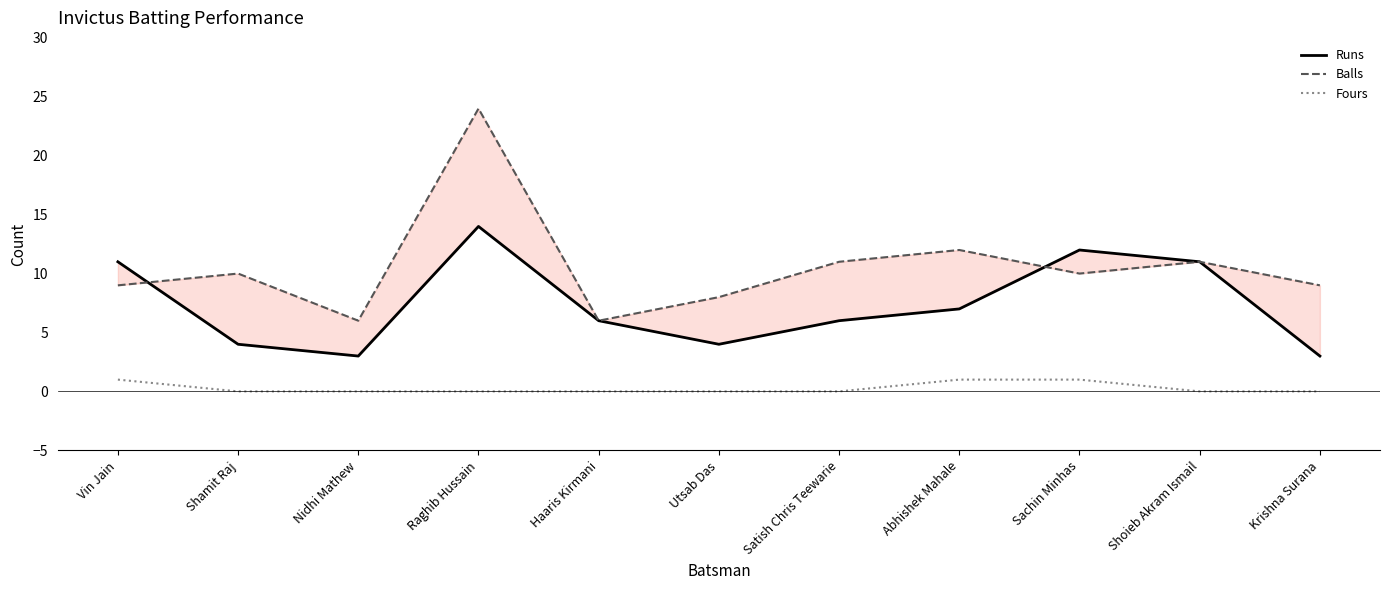

How many data points in Balls are less than 10?

5